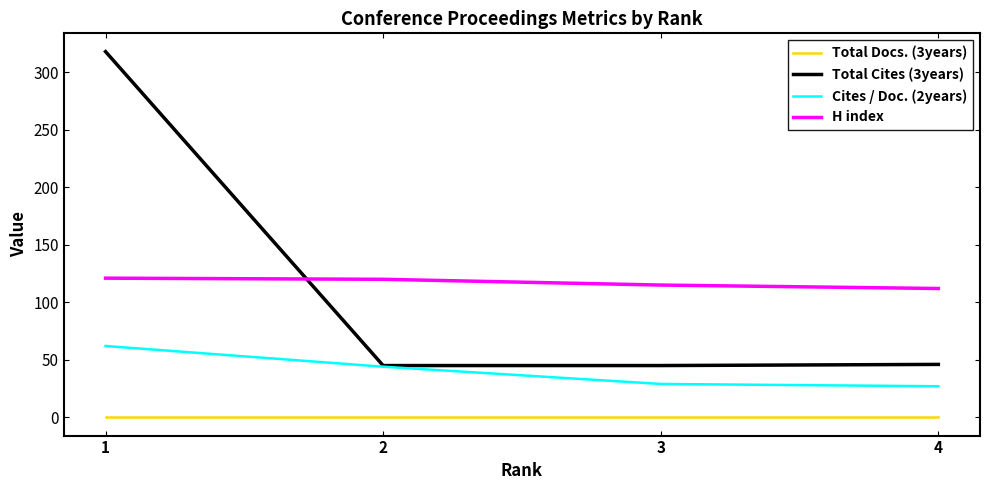

Which series has the largest range (max minus min)?

Total Cites (3years)